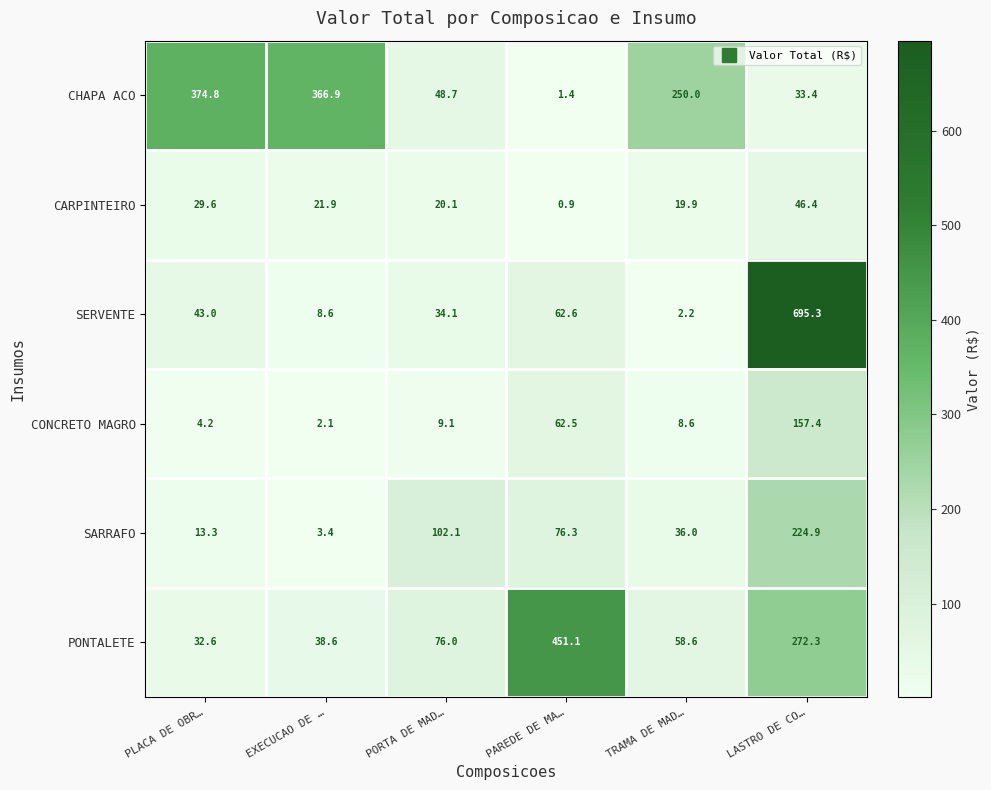

What is the difference between the maximum and minimum values in the SERVENTE series?

693.1